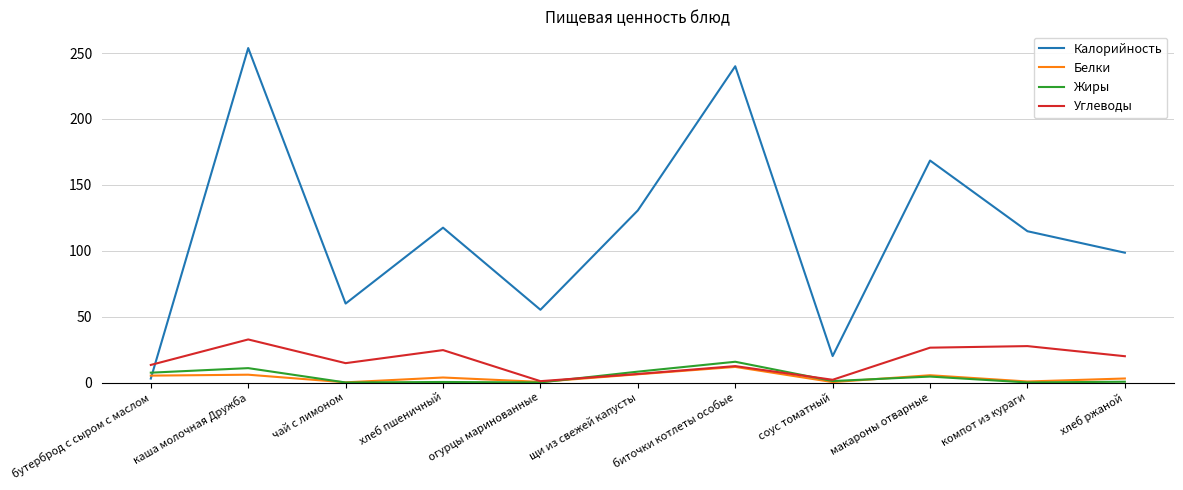

Which series ends up on top after the final intersection of Калорийность and Углеводы?

Калорийность